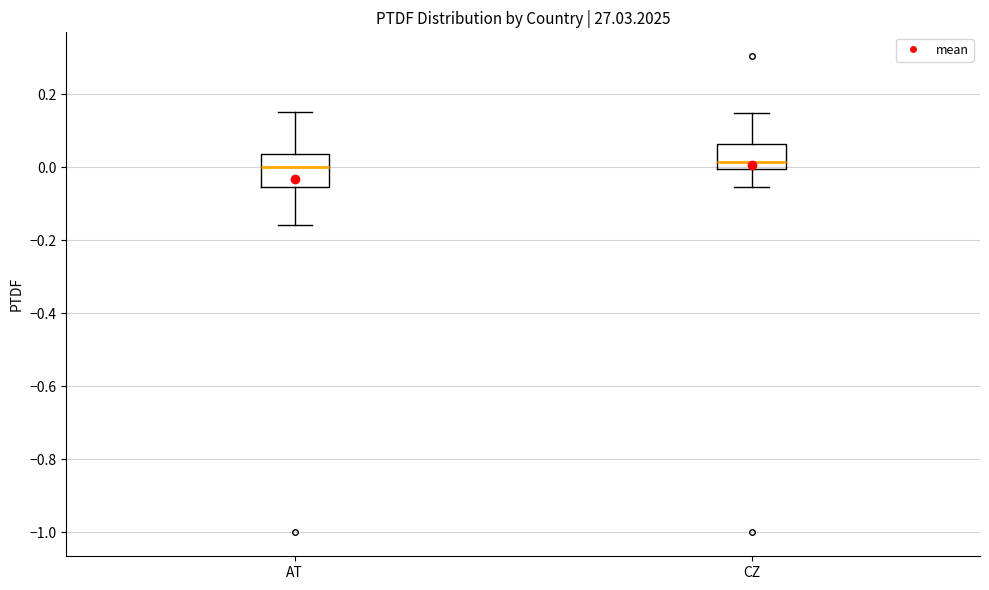

Reading left to right, read every box against the y-axis: the position of its median line, the range the box covers, and the ends of its whiskers. The values are not printed on the chart, so give them approximately, as read against the axis.

AT: median 0.00, box -0.06 to 0.04, whiskers -0.16 to 0.16
CZ: median 0.02, box 0.00 to 0.06, whiskers -0.06 to 0.14